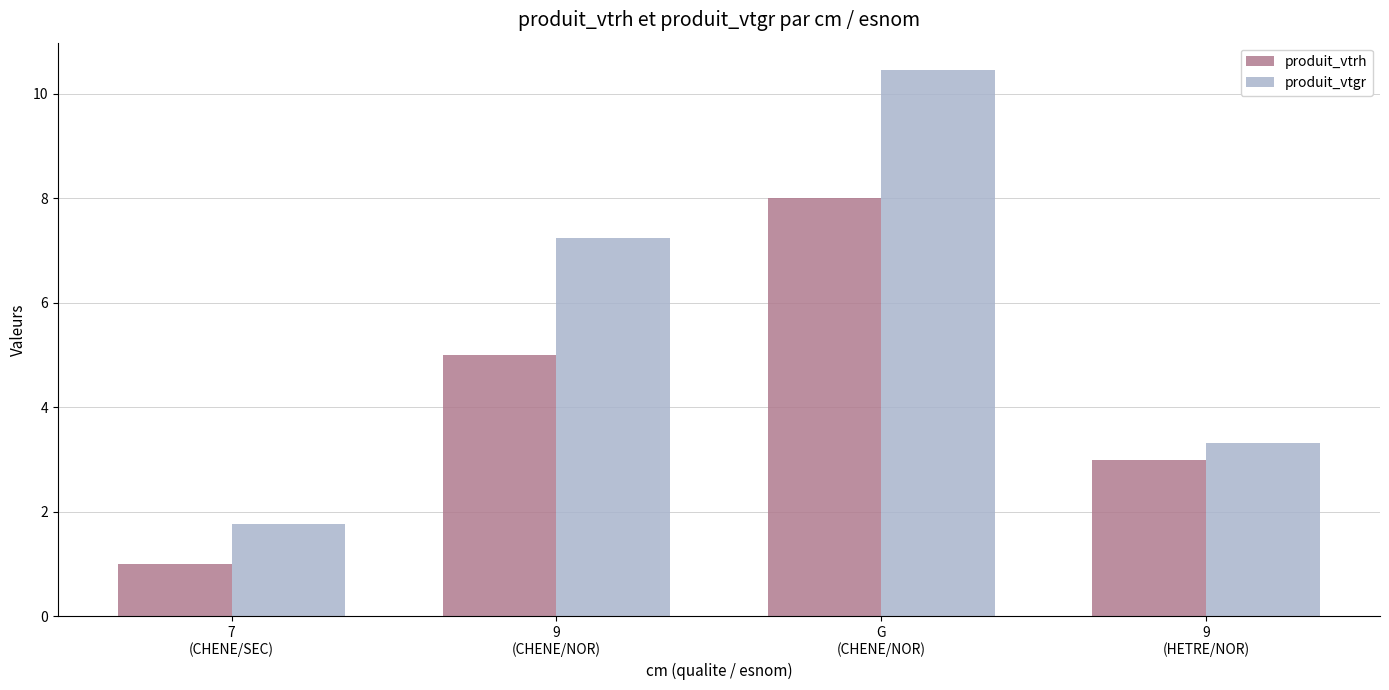

How many distinct data groups are displayed?

2